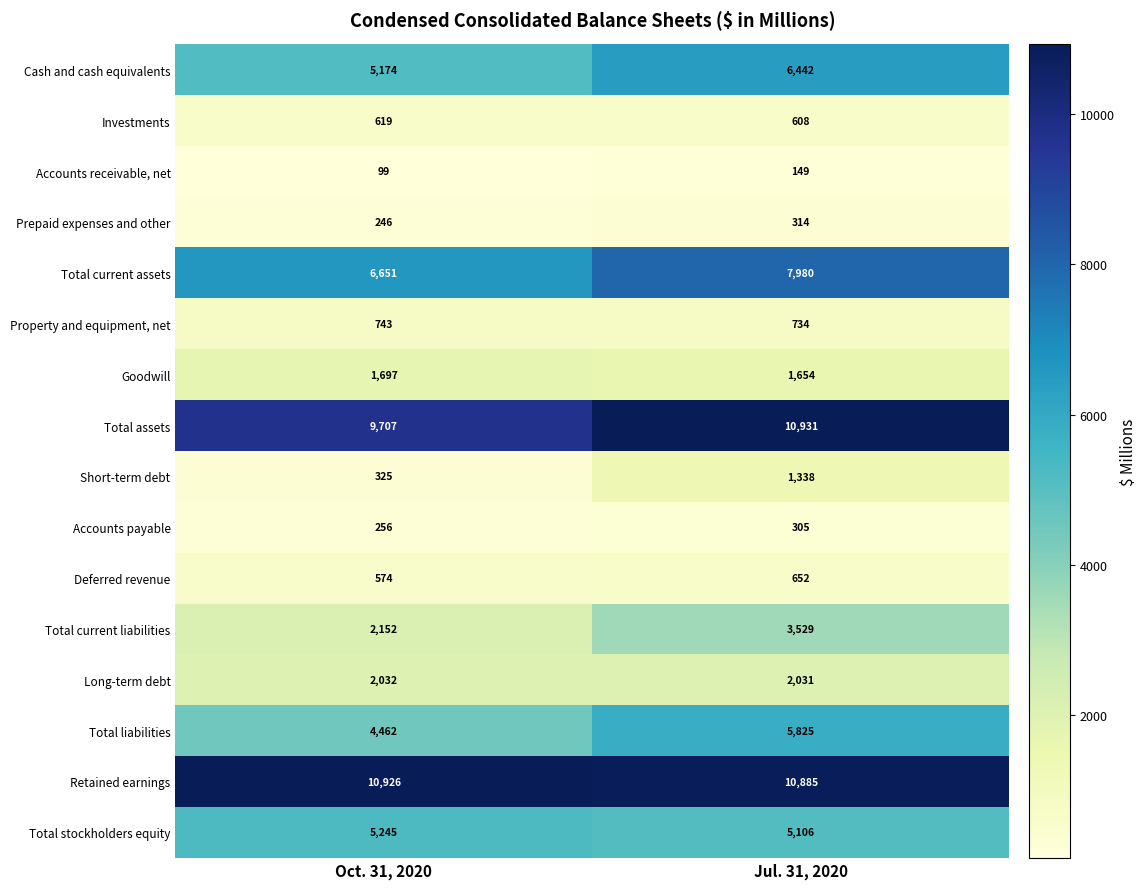

The Accounts payable series shows 256 at Oct. 31, 2020. True or false?

True